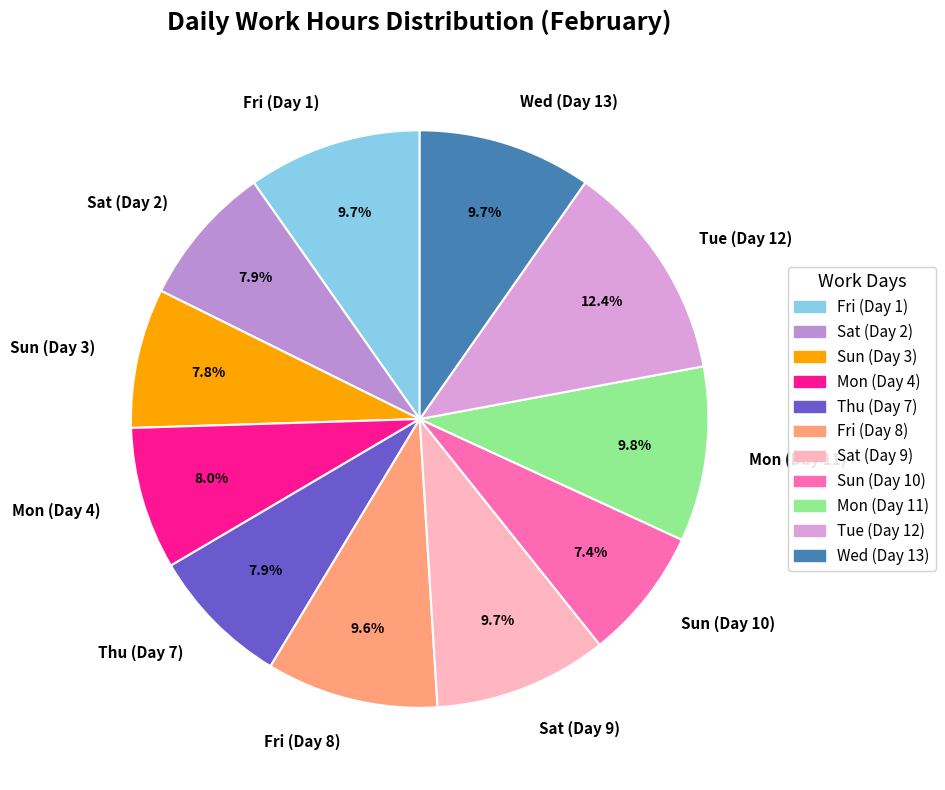

To the nearest percent, what is the combined percentage of Sat (Day 9) and Fri (Day 1)?

19%